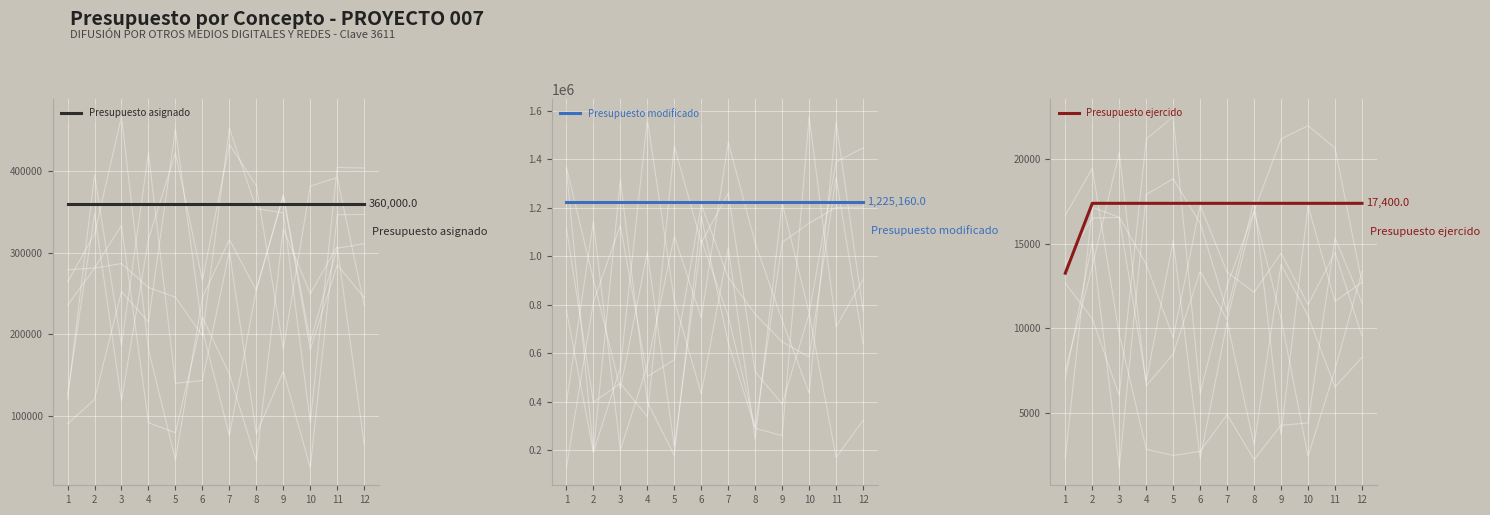

True or false: Presupuesto ejercido has more than 1 interior local peaks.

False